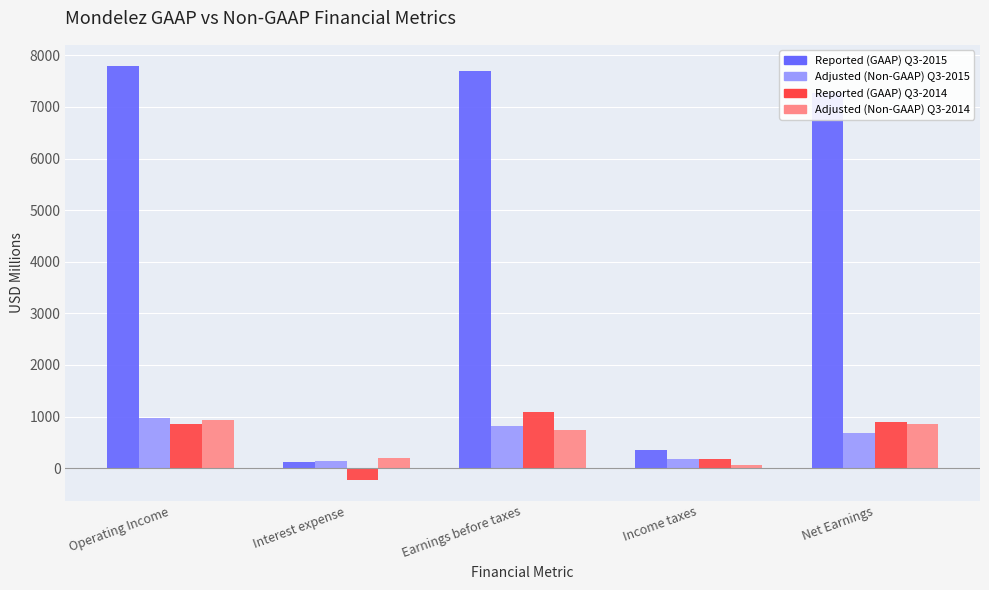

Count the number of data series in this chart.

4